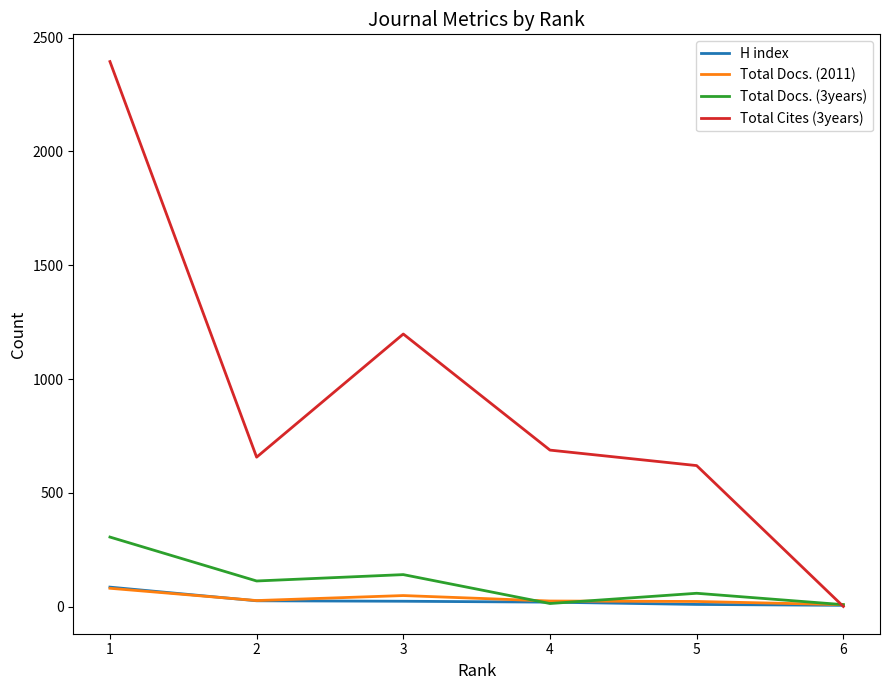

In Total Docs. (3years), how many points are lower than both neighbors (excluding endpoints)?

2